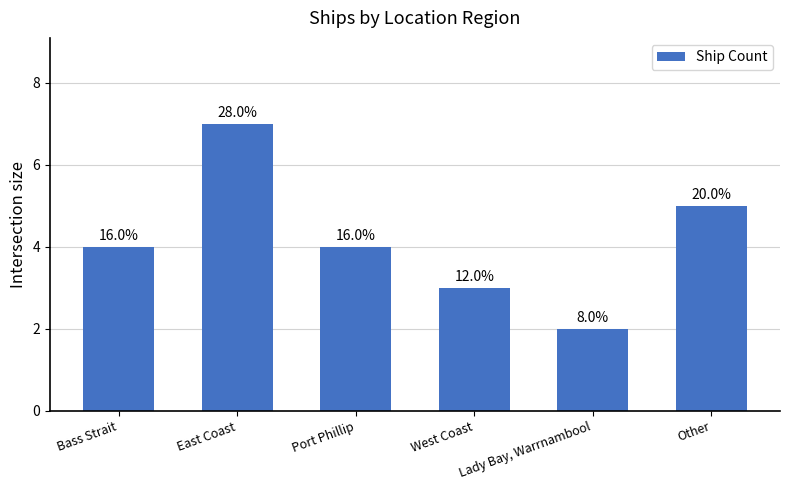

How many bars are there in total?

6